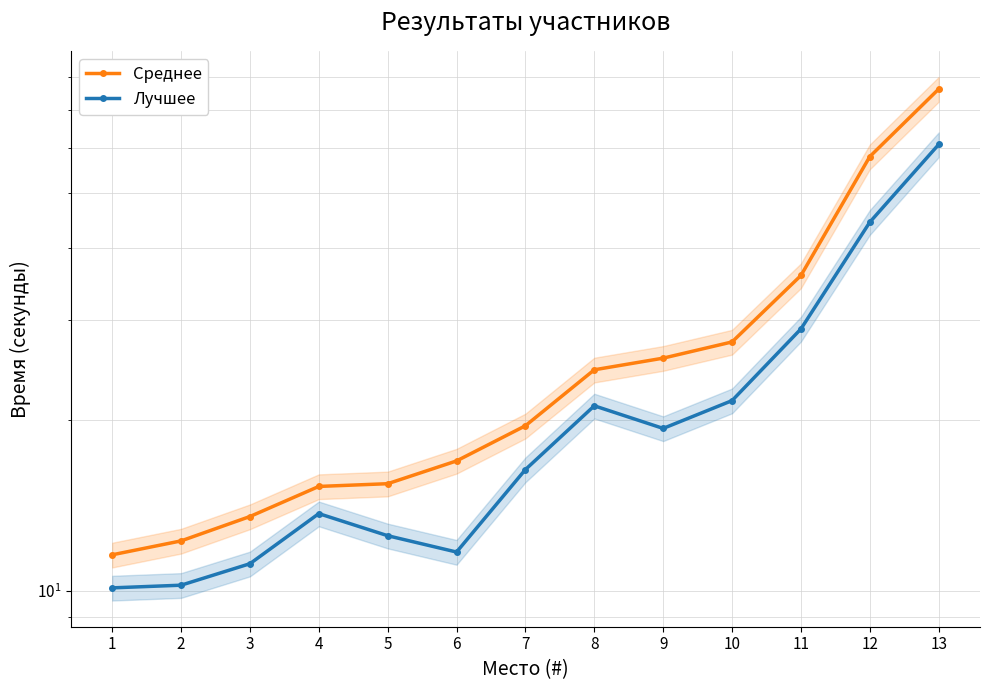

What is the difference between the maximum and minimum values in the Лучшее series?

50.8